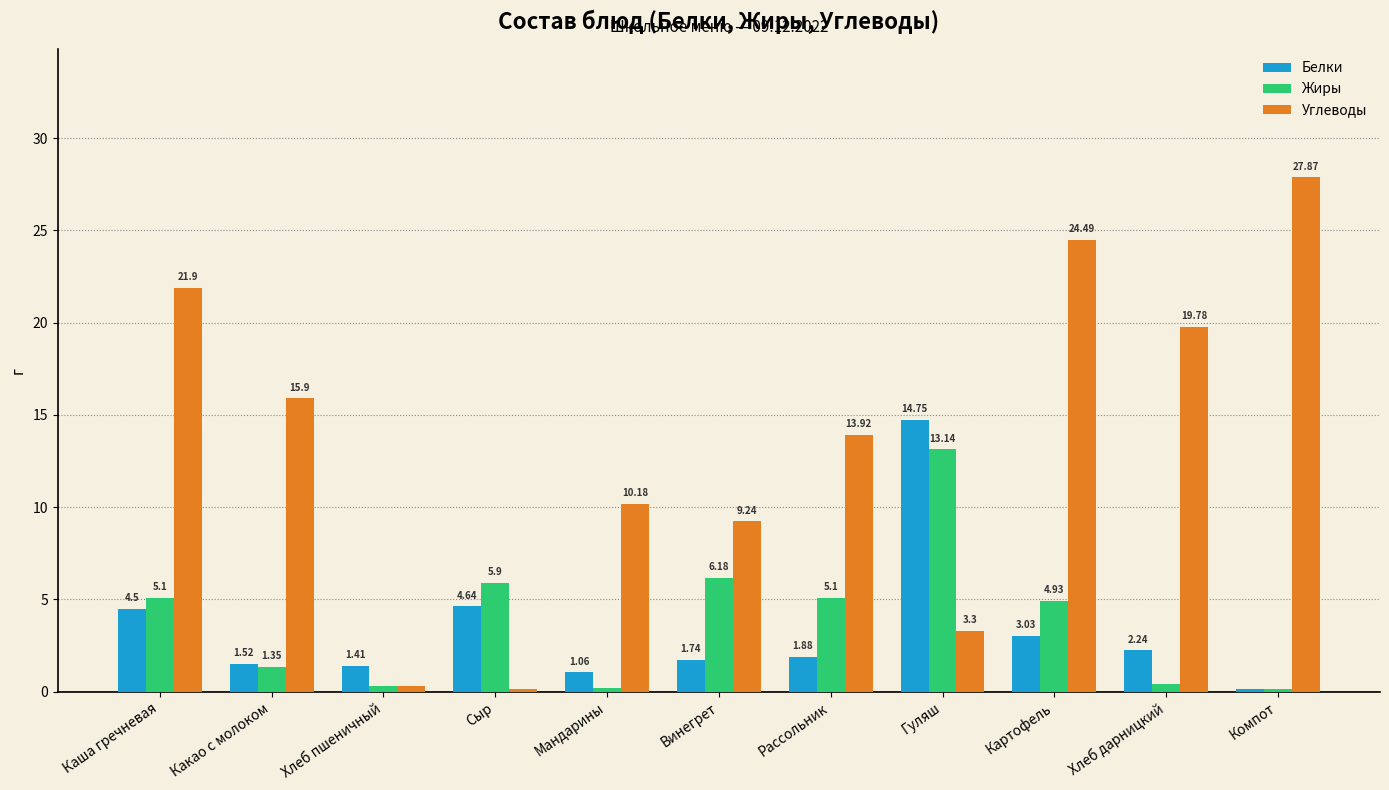

Rank the series by their maximum value, from highest to lowest.

Углеводы, Белки, Жиры